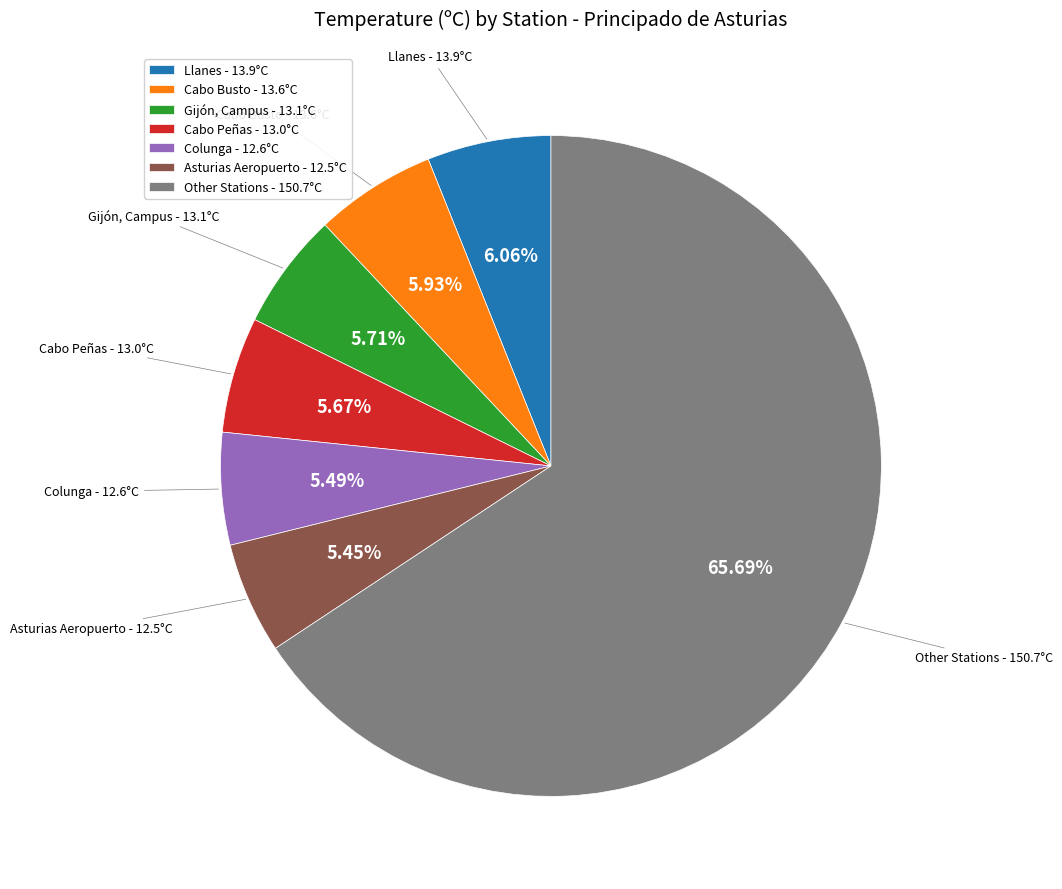

Does any single category account for the majority?

Yes